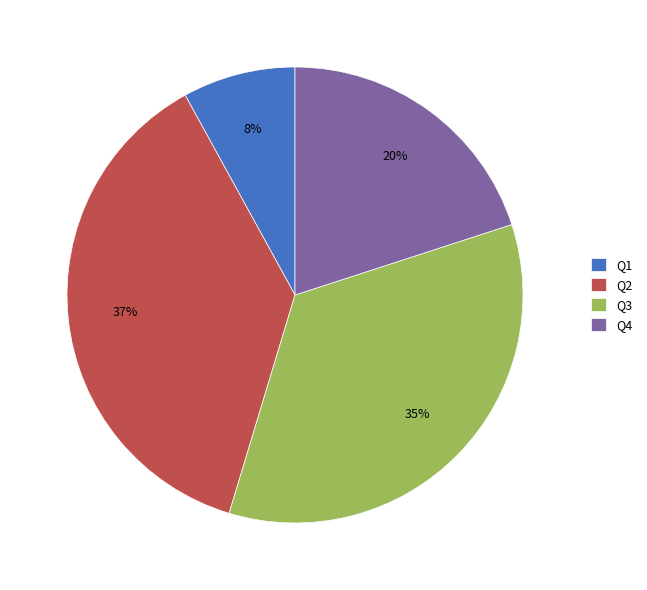

Do Q2 and Q1 together represent more than half of the pie?

No